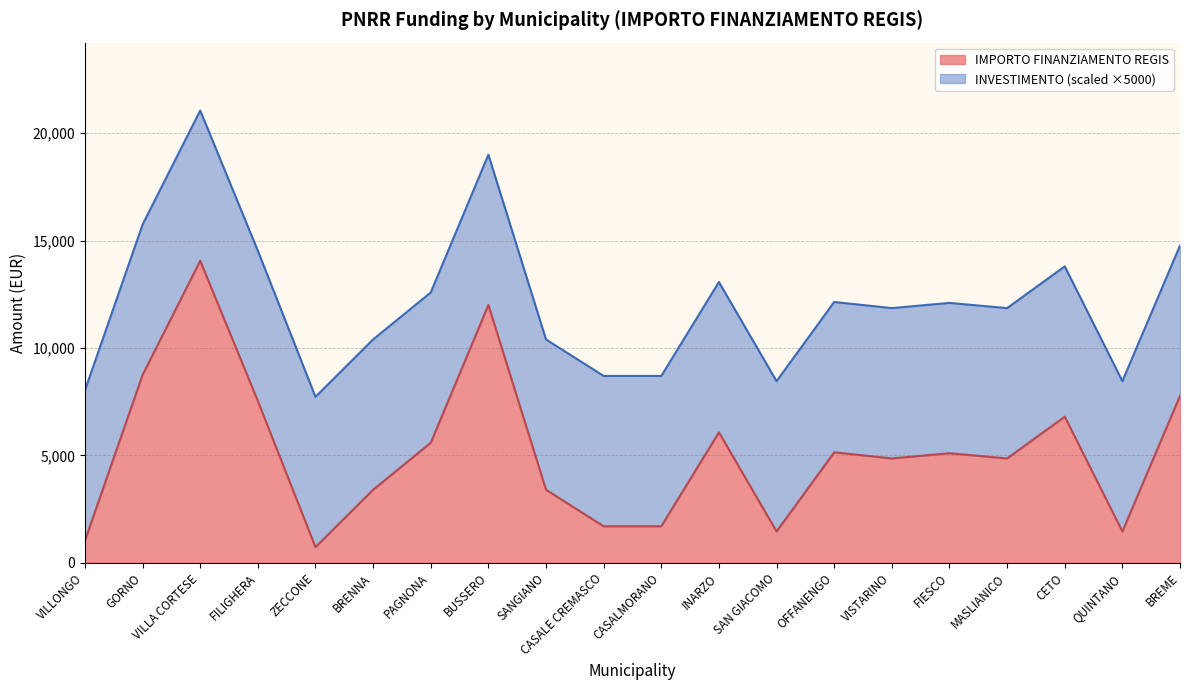

Does the chart display data point markers on the line(s)?

No